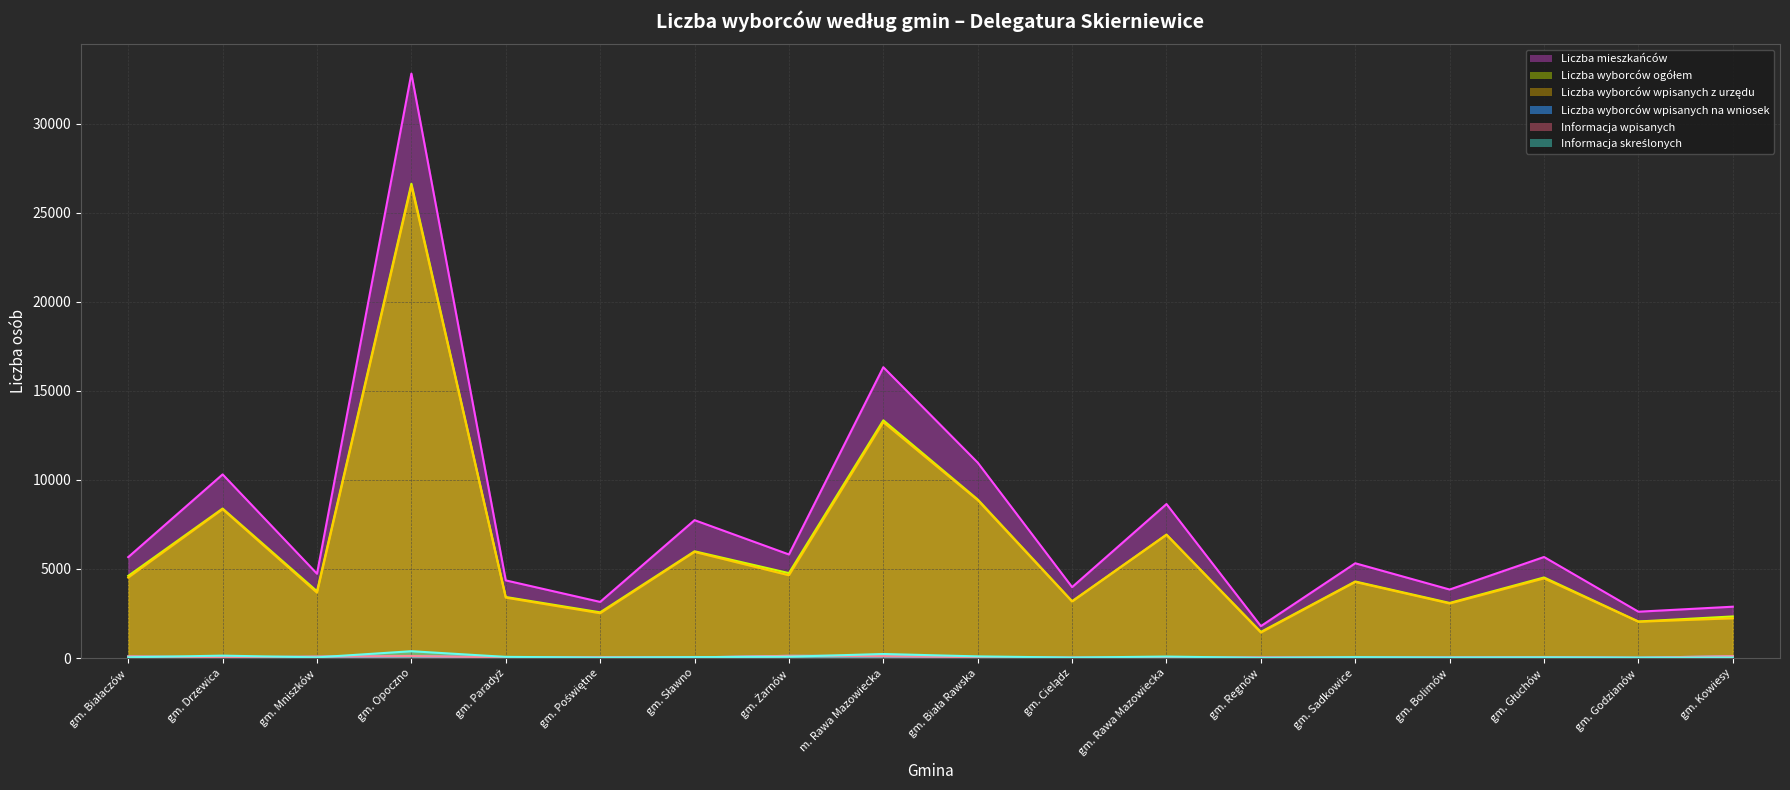

What is the sum of the Liczba mieszkańców values at gm. Bolimów and gm. Regnów?

5638